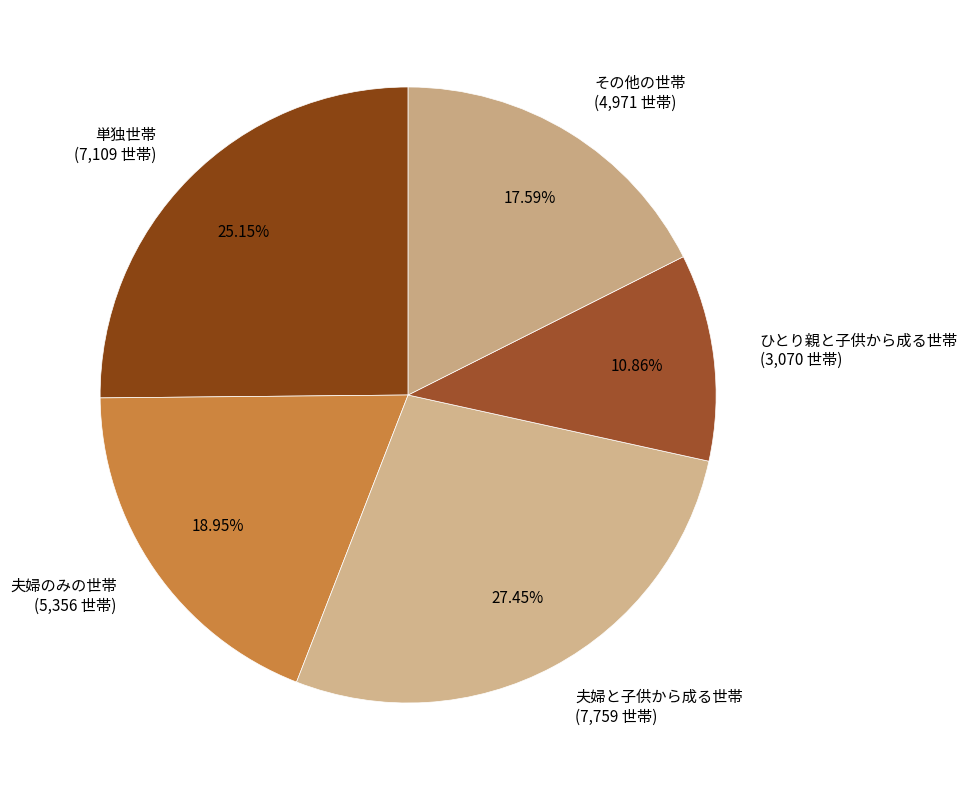

Which has a higher value, その他の世帯 or 単独世帯?

単独世帯